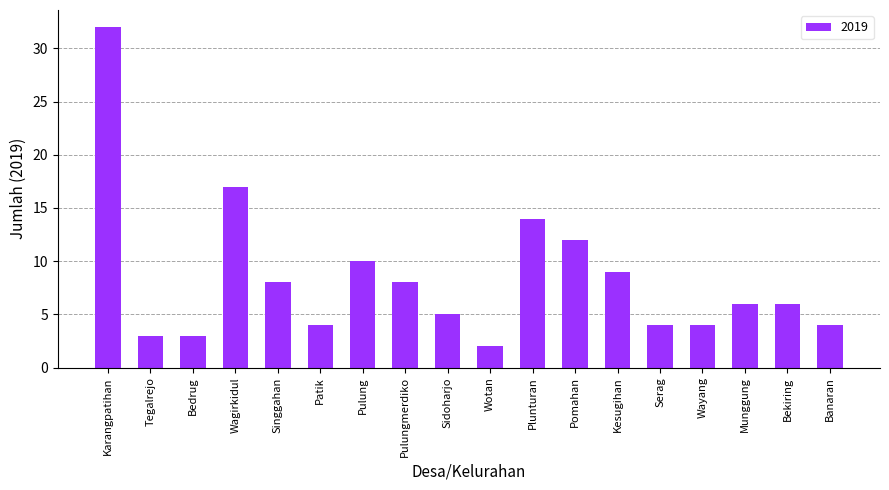

Does the chart contain stacked bars?

No